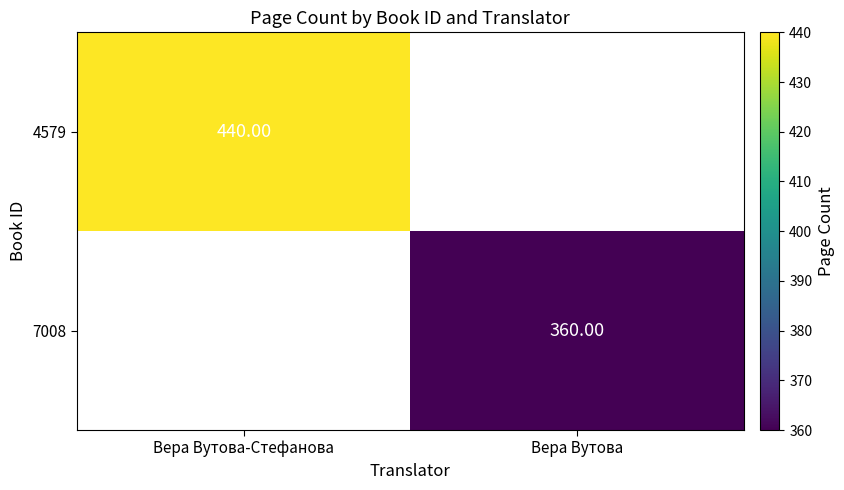

Count the number of categories in the chart.

2